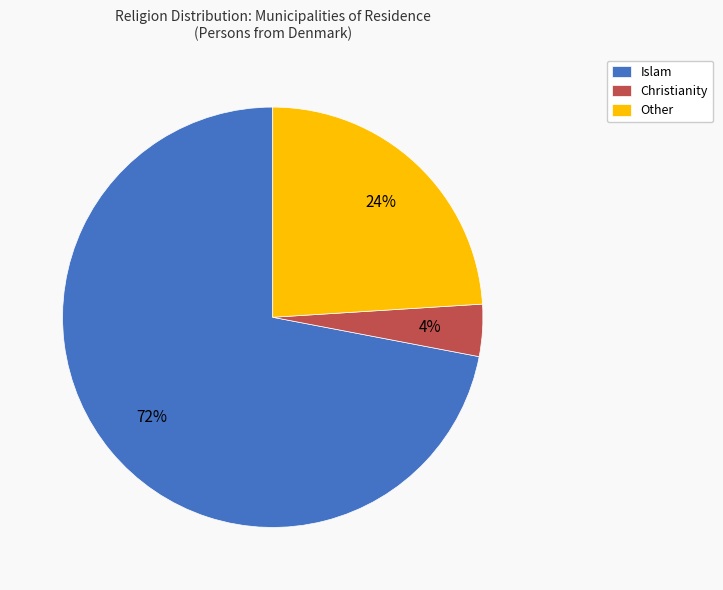

Combined, do Other and Islam account for over 50%?

Yes